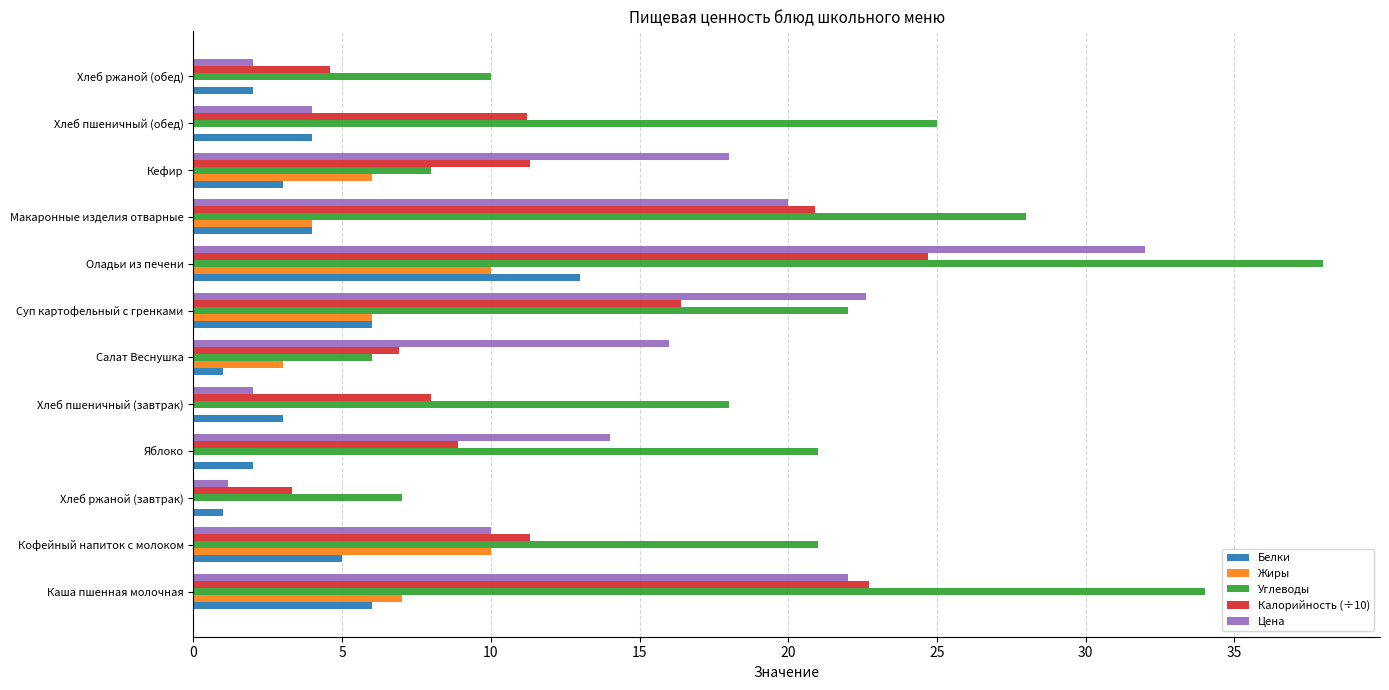

What is the sum of all Калорийность (÷10) values?

150.2